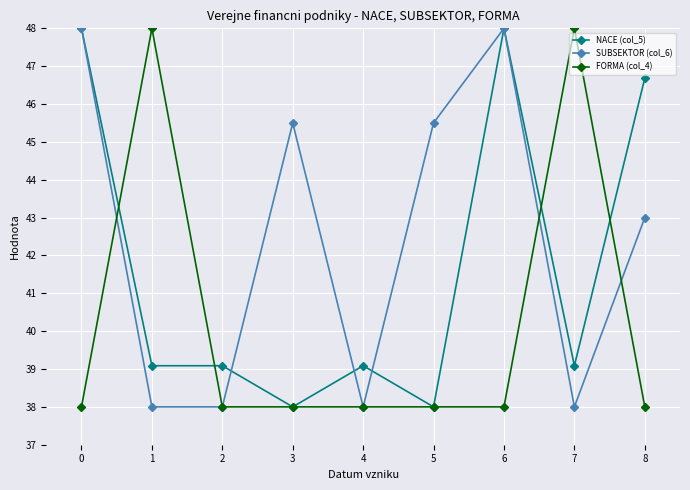

Reading left to right, what are all the values shown in this chart?

NACE (col_5): 48.0	39.1	39.1	38.0	39.1	38.0	48.0	39.1	46.7
SUBSEKTOR (col_6): 48.0	38.0	38.0	45.5	38.0	45.5	48.0	38.0	43.0
FORMA (col_4): 38.0	48.0	38.0	38.0	38.0	38.0	38.0	48.0	38.0